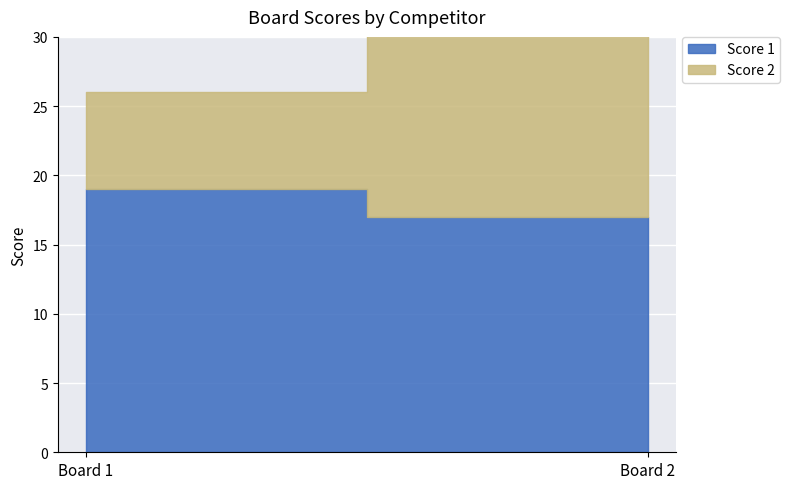

What is the difference between the Score 2 values at 2 and 1?

10